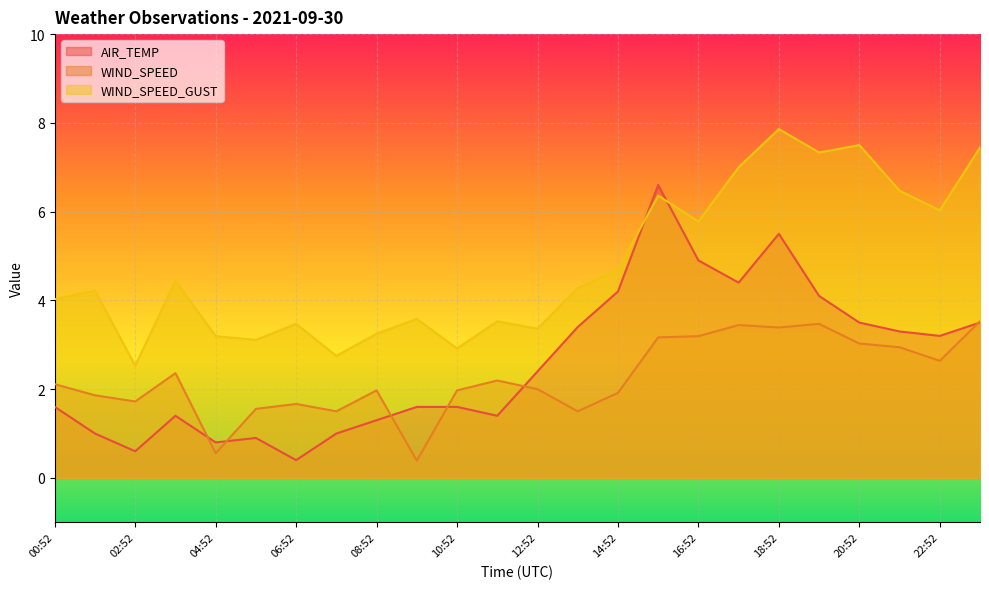

What is the label of the 2nd point from the left?

01:52